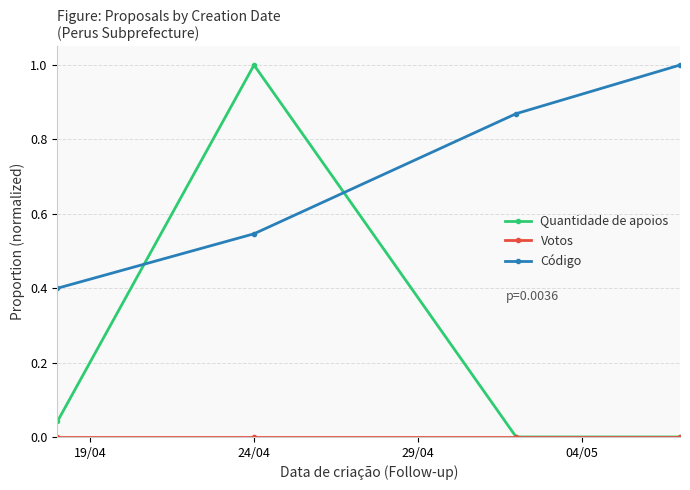

What is the difference between the second highest and second lowest values in the Código series?

0.3